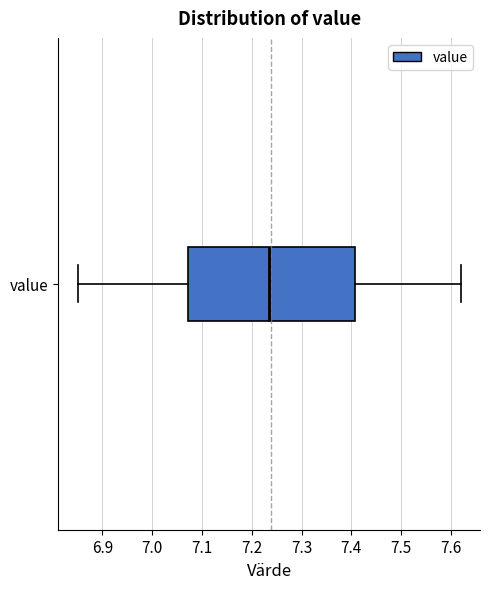

Transcribe this box plot: give where the median line is, the range the box spans, and where the two whiskers end, as read against the x-axis. The values are not printed on the chart, so give them approximately, as read against the axis.

median 7.24, box 7.07 to 7.41, whiskers 6.85 to 7.62